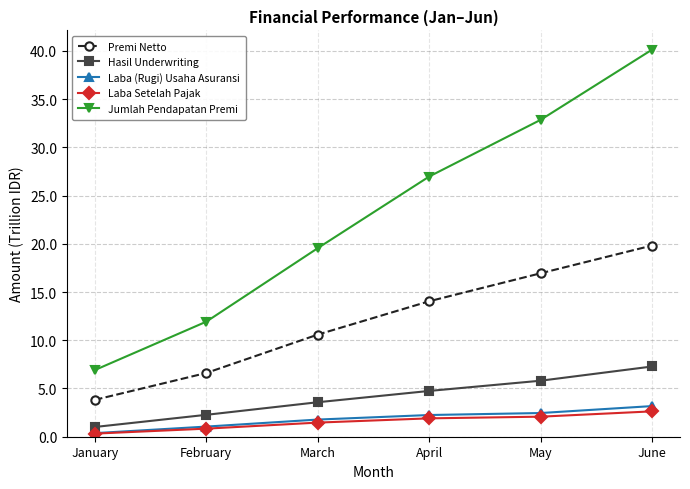

Reading right to left, transcribe all the data shown in this chart.

Premi Netto: June=19.8	May=16.9	April=14.0	March=10.6	February=6.6	January=3.8
Hasil Underwriting: June=7.3	May=5.8	April=4.7	March=3.6	February=2.3	January=1.0
Laba (Rugi) Usaha Asuransi: June=3.2	May=2.5	April=2.3	March=1.8	February=1.1	January=0.4
Laba Setelah Pajak: June=2.6	May=2.1	April=1.9	March=1.5	February=0.8	January=0.3
Jumlah Pendapatan Premi: June=40.1	May=32.9	April=27.0	March=19.5	February=11.9	January=6.9